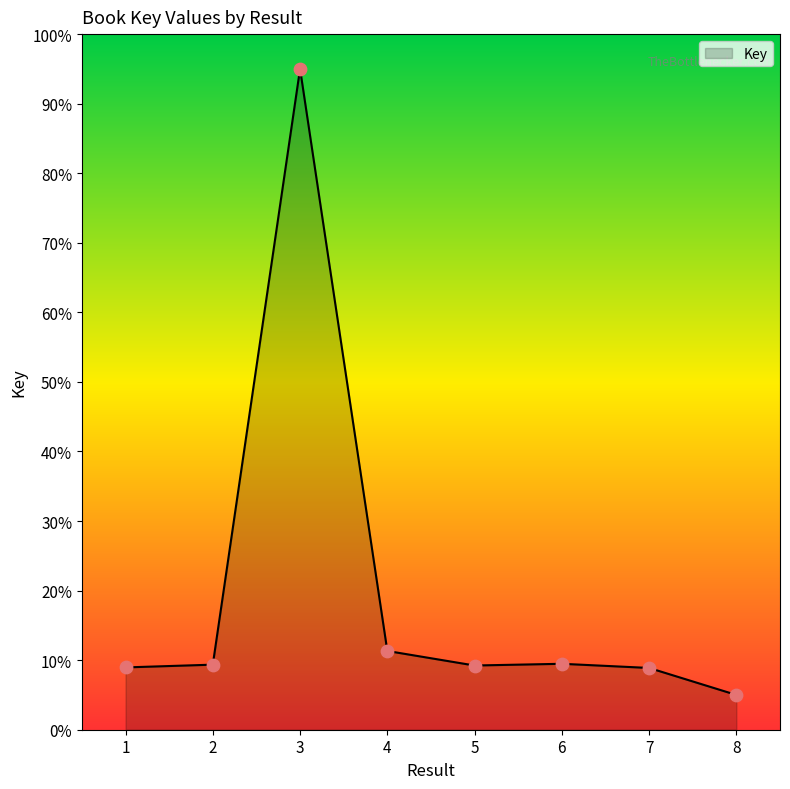

Approximately how many times larger is the value at 8 compared to 5?

0.5